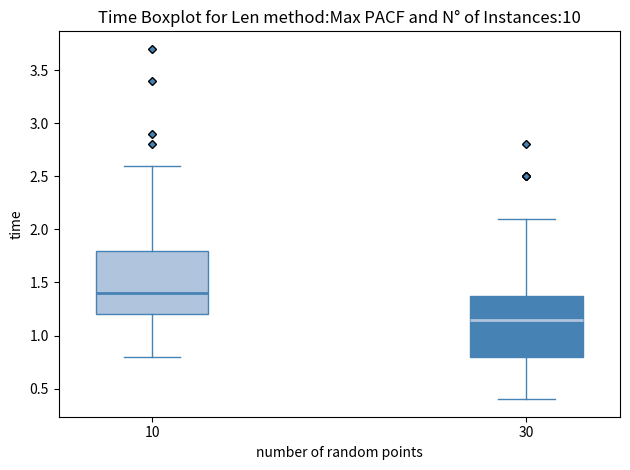

Reading left to right, read every box against the y-axis: the position of its median line, the range the box covers, and the ends of its whiskers. The values are not printed on the chart, so give them approximately, as read against the axis.

10: median 1.40, box 1.20 to 1.80, whiskers 0.80 to 2.60
30: median 1.15, box 0.80 to 1.40, whiskers 0.40 to 2.10